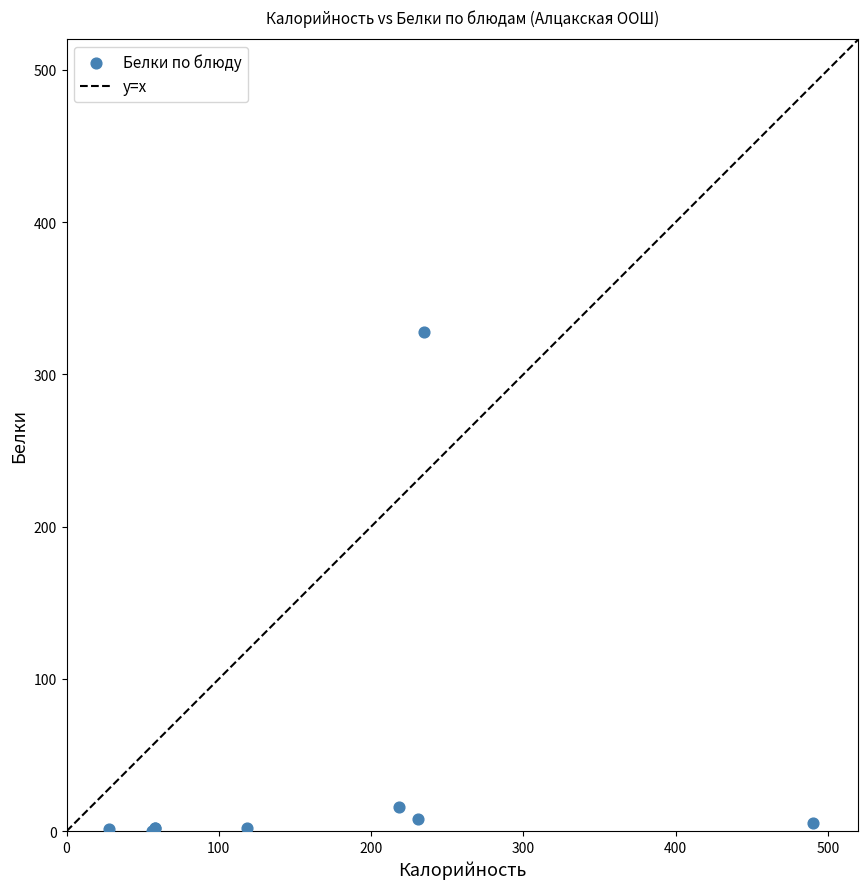

What Y value in the scatter plot is closest to 164?

16.0